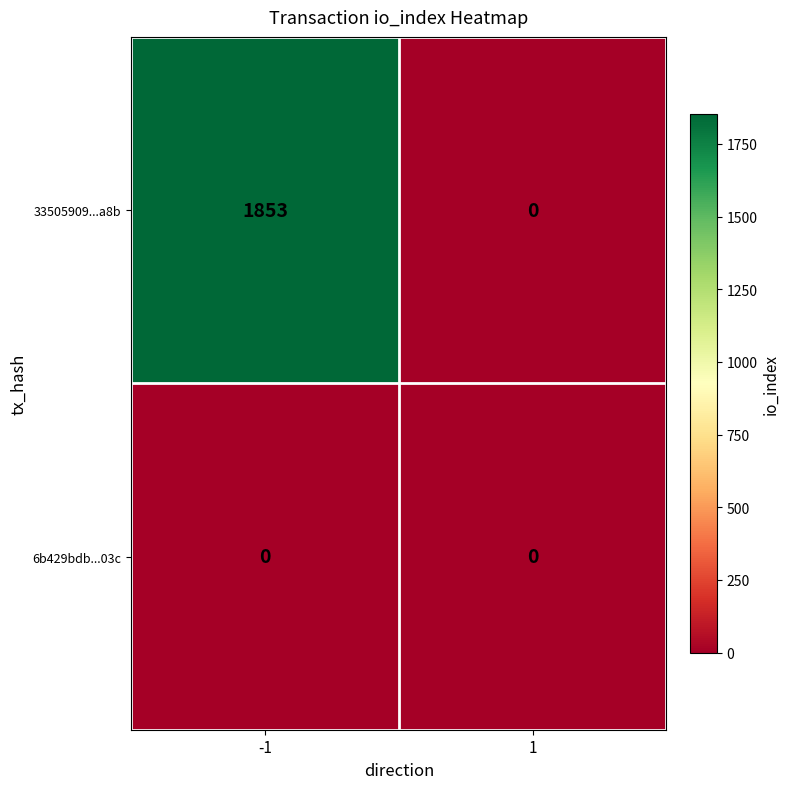

Between -1 and 1, which series saw the biggest shift?

33505909...a8b